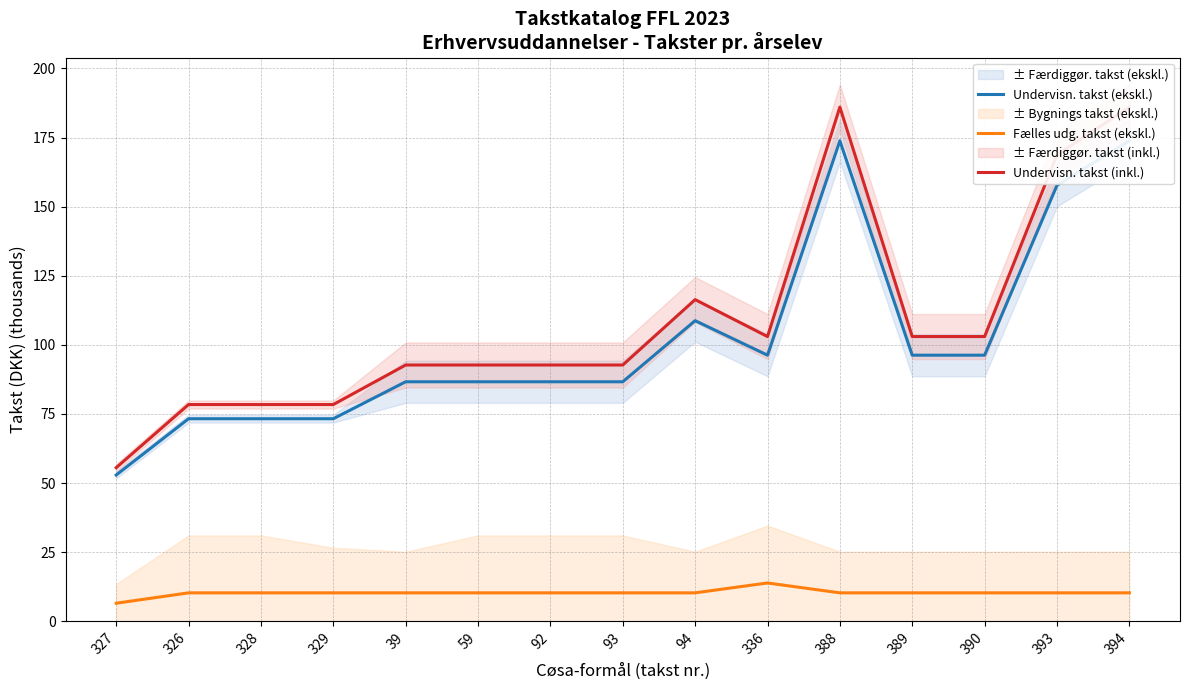

In Fælles udg. takst (ekskl.), how many points are higher than both neighbors (excluding endpoints)?

1